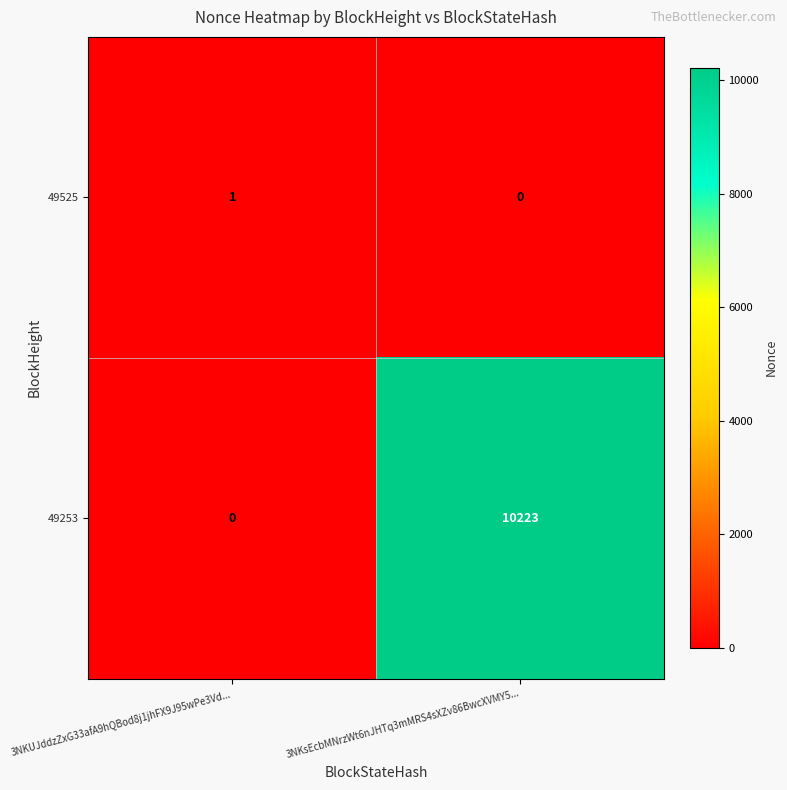

At which label is 49253 closest to 5111?

3NKUJddzZxG33afA9hQBod8j1jhFX9J95wPe3Vd...